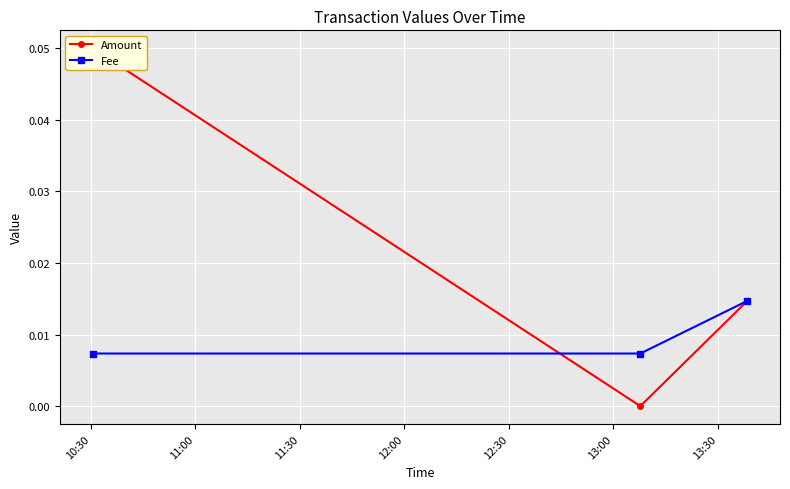

Which series has the largest total across all categories?

Amount